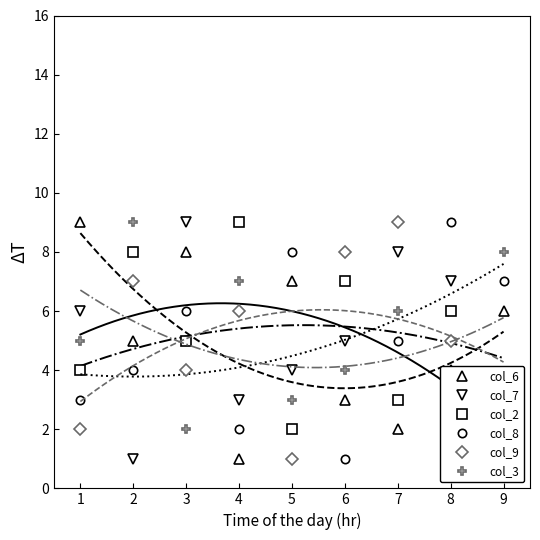

True or false: col_7 and col_9 cross at least once.

True